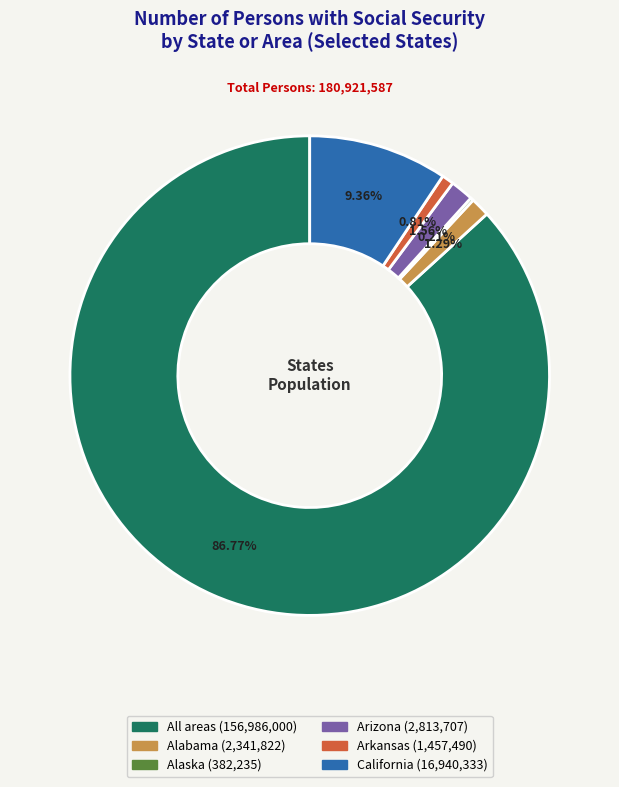

Is it true that California is 9% of the pie?

True